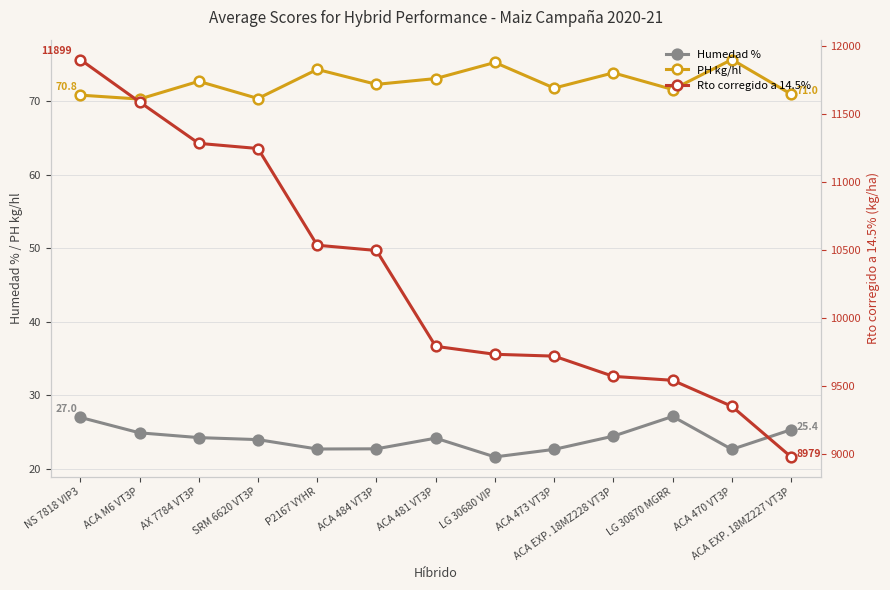

How many interior local peaks does the Humedad % series have?

2